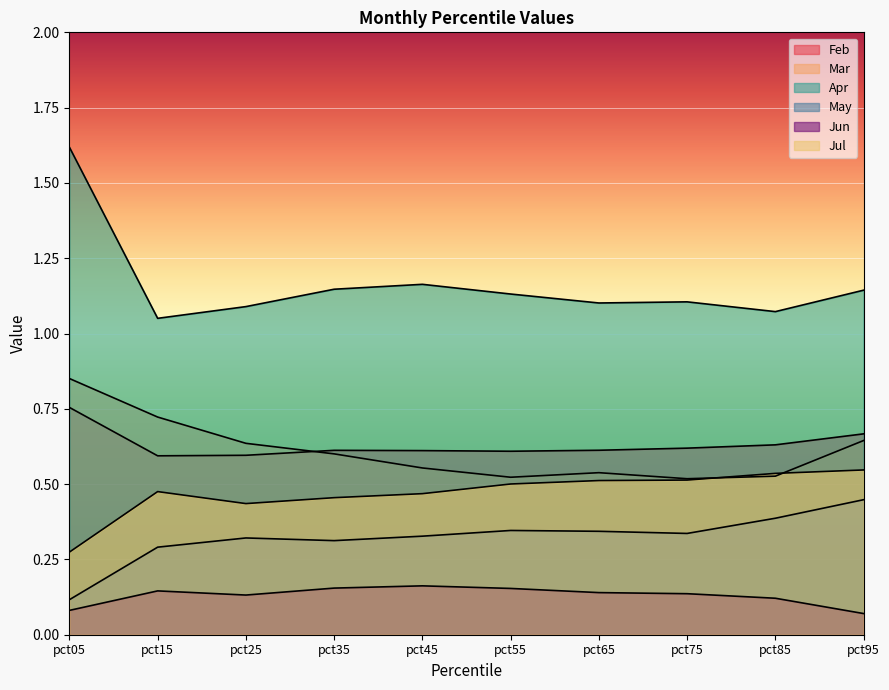

What is the spread (max minus min) of values at pct65?

1.0